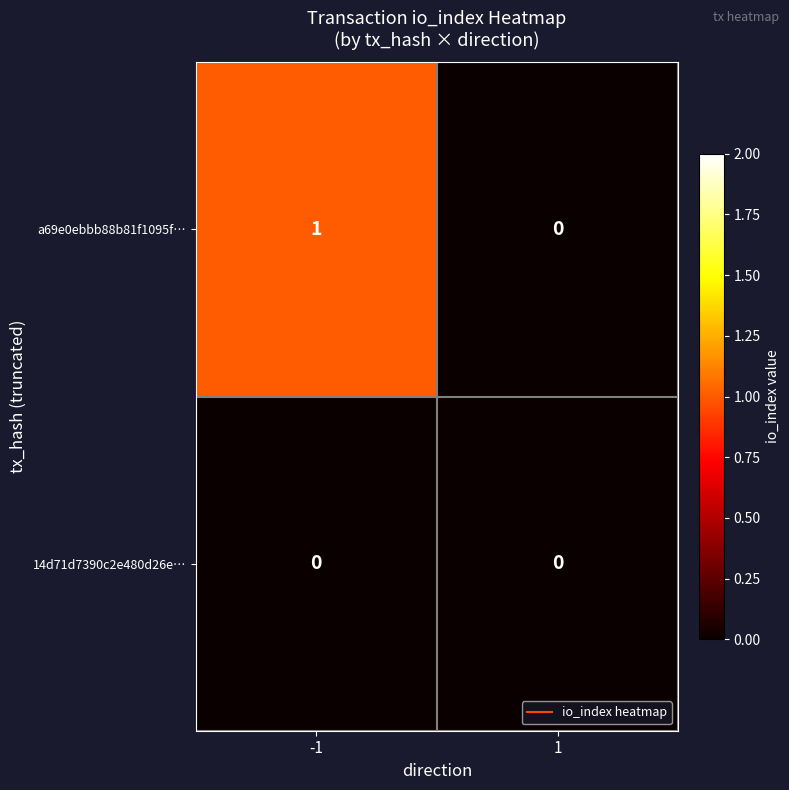

The a69e0ebbb88b81f1095f… series shows 1 at -1. True or false?

True